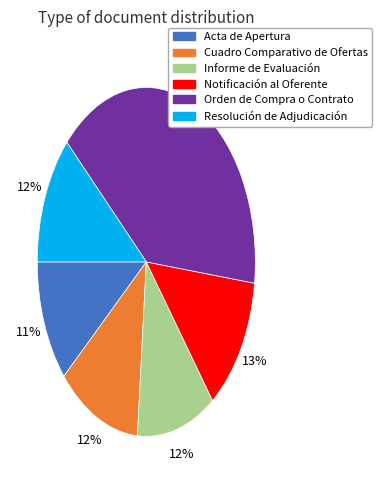

Combined, do Informe de Evaluación and Resolución de Adjudicación account for over 50%?

No